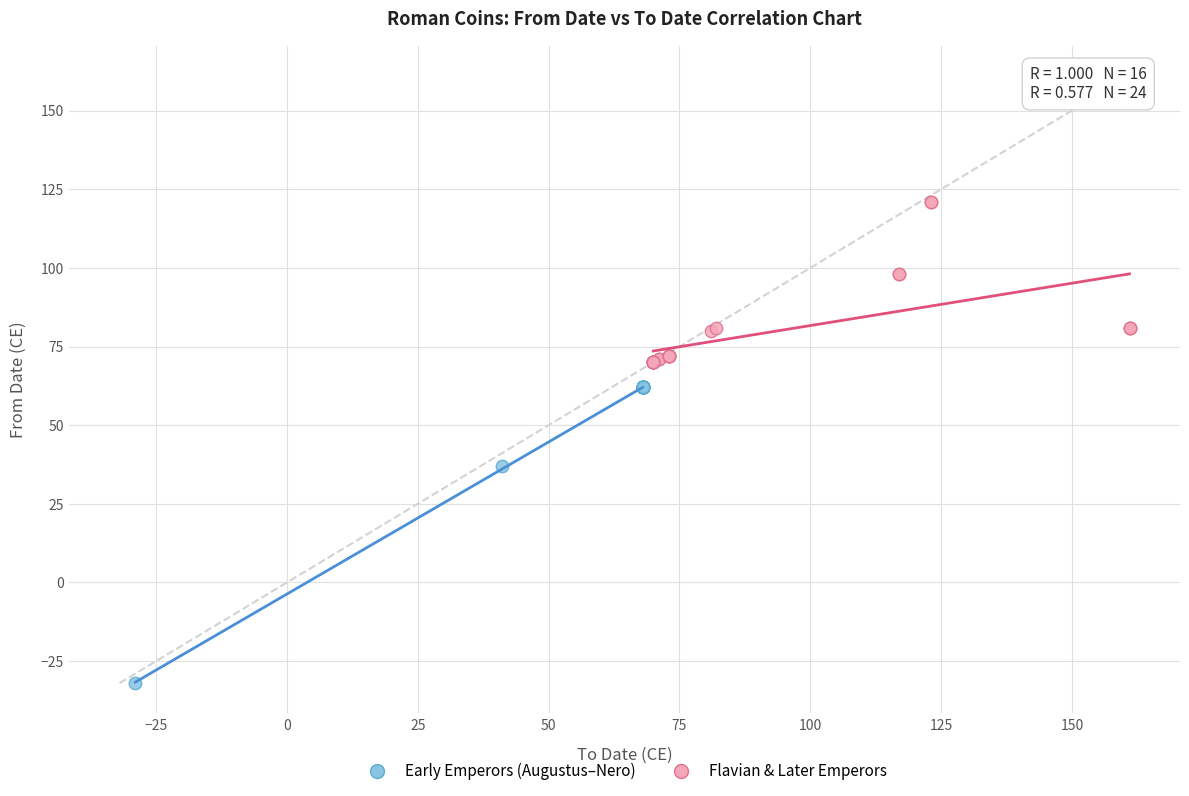

Which series reaches the minimum Y coordinate?

Early Emperors (Augustus–Nero)